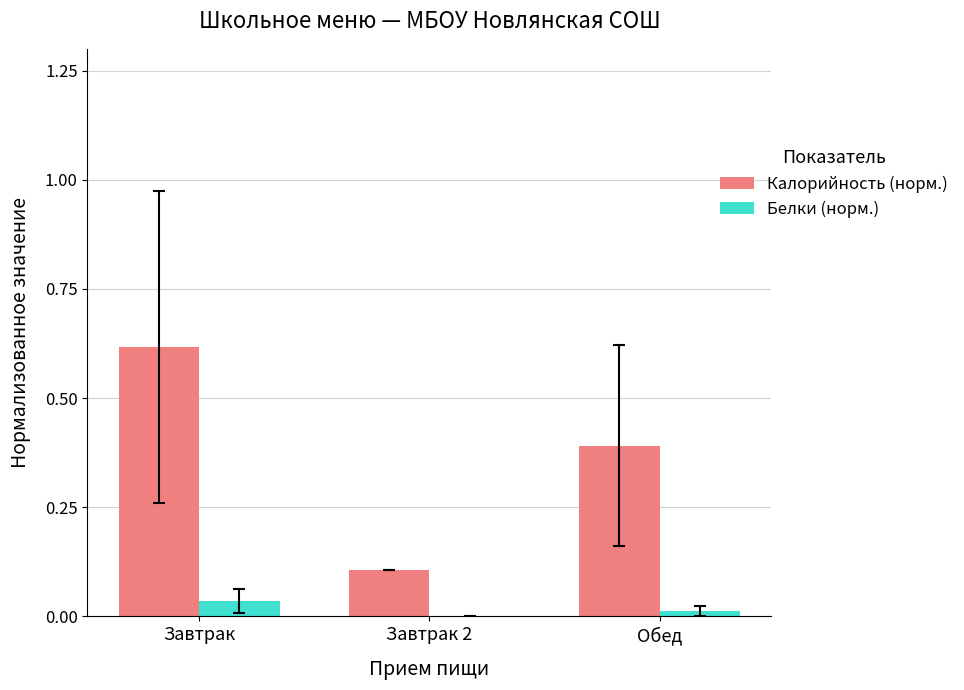

Which series has the widest spread of values?

Калорийность (норм.)